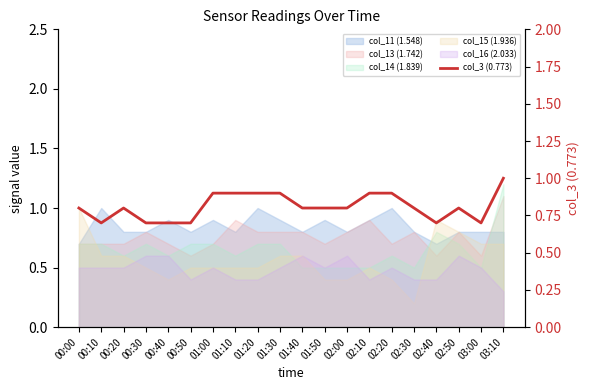

What position from the left is 00:40?

5